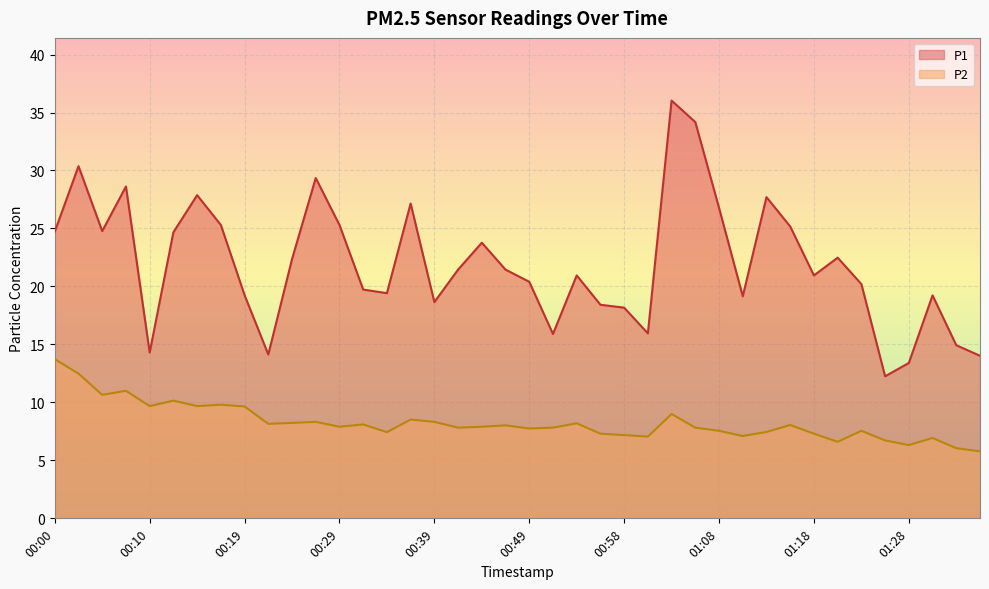

What are all the series names shown in the legend?

P1, P2